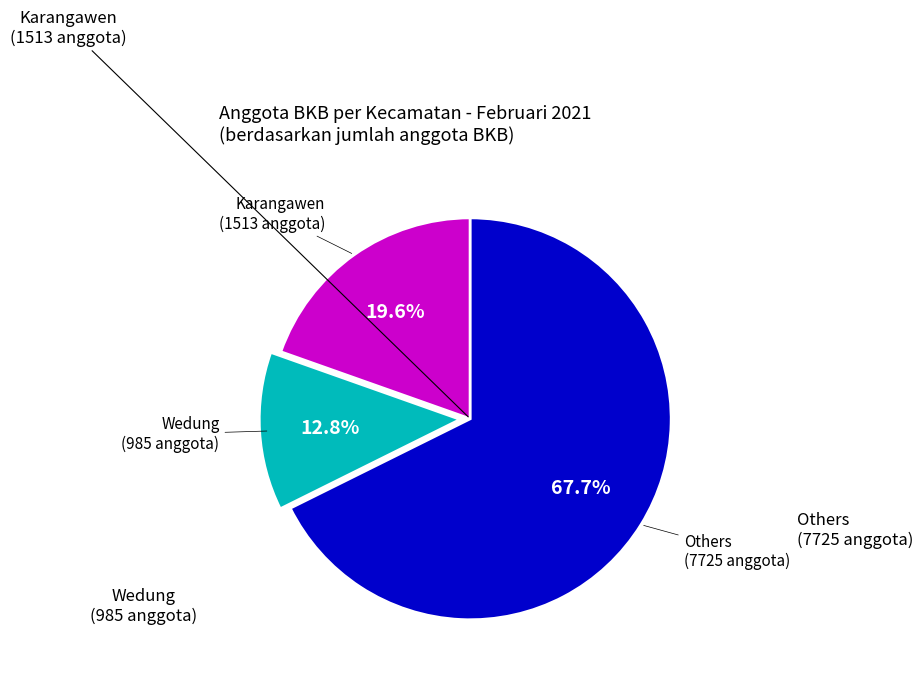

Is there a majority slice in this chart?

Yes